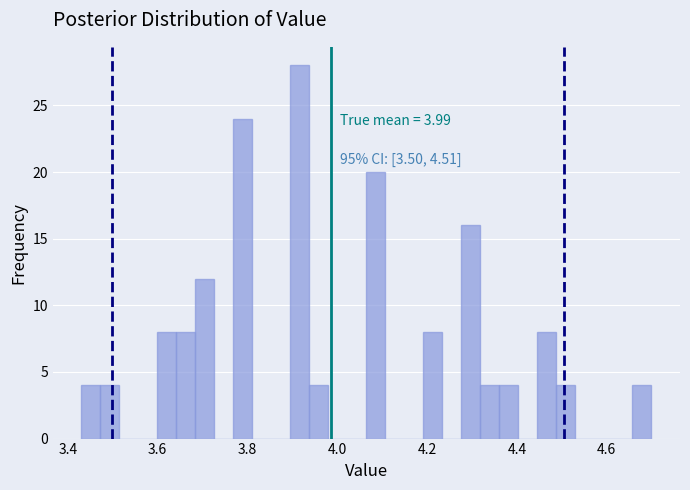

Around what value on the x-axis is the tallest bar? Give the approximate position of its centre, as read against the axis.

3.92